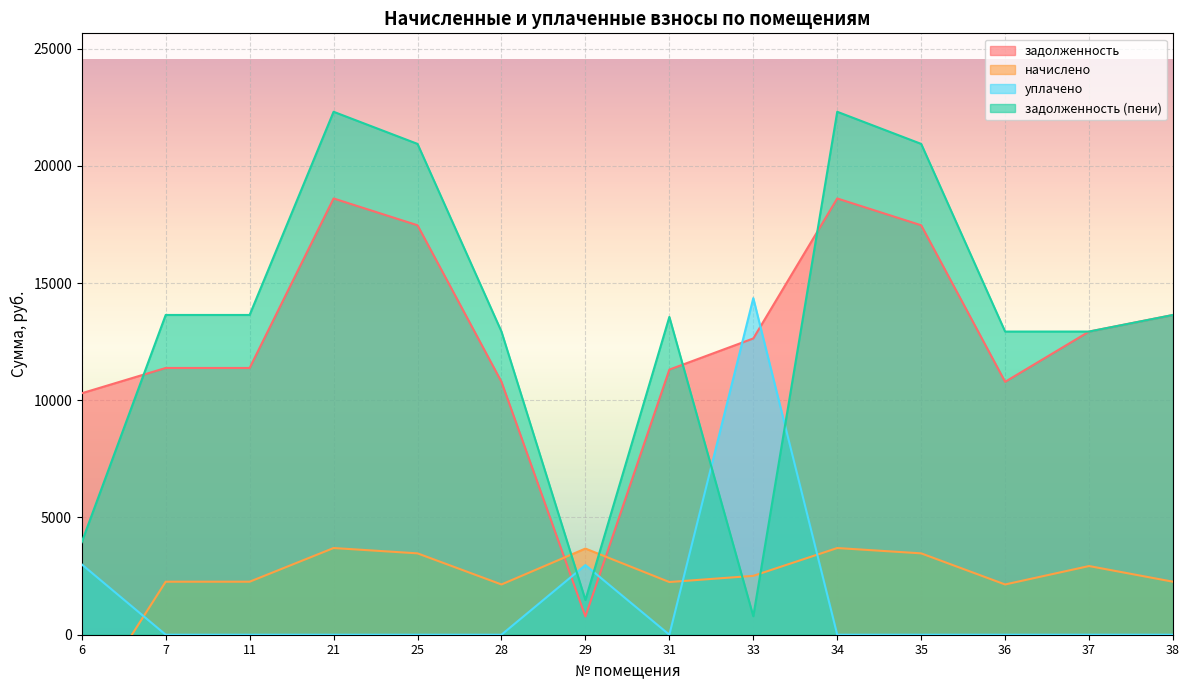

What is the value of the задолженность point at the 8th from the left?

11306.9